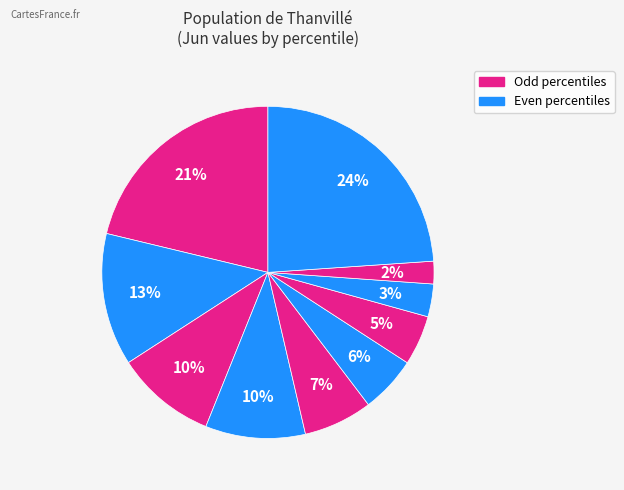

Does any single category account for the majority?

No